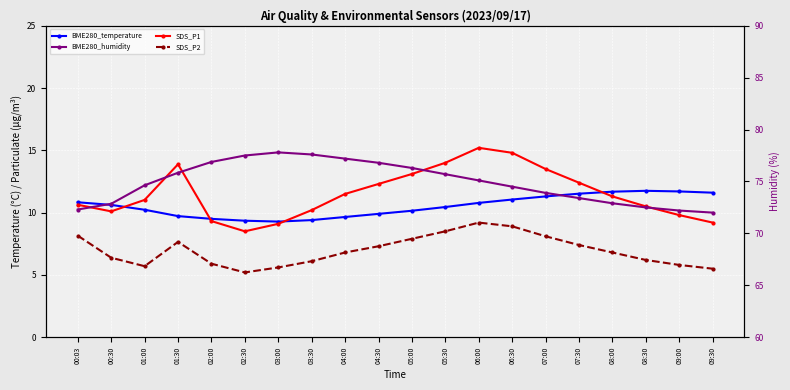

Rank the categories by SDS_P2 value from highest to lowest.

06:00, 06:30, 05:30, 00:03, 07:00, 05:00, 01:30, 07:30, 04:30, 04:00, 08:00, 00:30, 08:30, 03:30, 02:00, 09:00, 01:00, 03:00, 09:30, 02:30